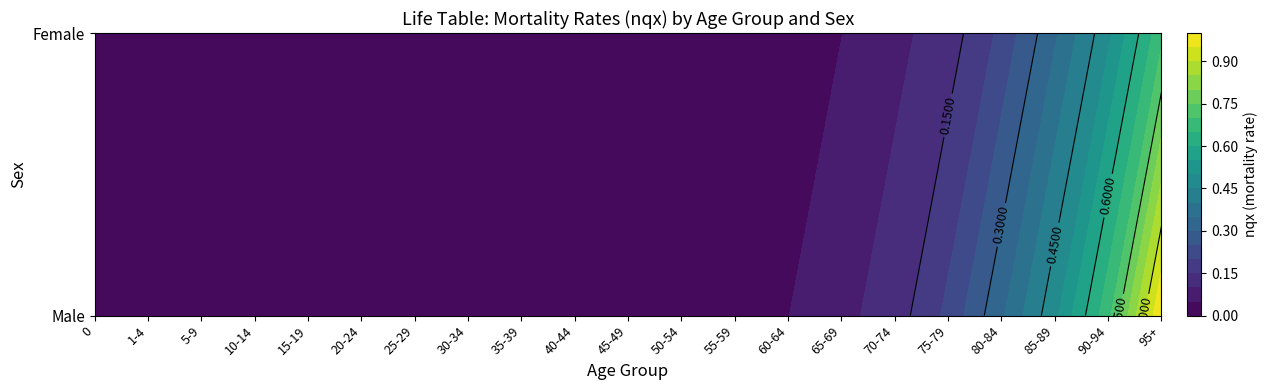

Reading left to right, extract all data points from this chart.

0: 0=0.0	1-4=0.0	5-9=0.0	10-14=0.0	15-19=0.0	20-24=0.0	25-29=0.0	30-34=0.0	35-39=0.0	40-44=0.0	45-49=0.0	50-54=0.0	55-59=0.0	60-64=0.0	65-69=0.1	70-74=0.1	75-79=0.2	80-84=0.3	85-89=0.5	90-94=0.7	95+=1.0
1: 0=0.0	1-4=0.0	5-9=0.0	10-14=0.0	15-19=0.0	20-24=0.0	25-29=0.0	30-34=0.0	35-39=0.0	40-44=0.0	45-49=0.0	50-54=0.0	55-59=0.0	60-64=0.0	65-69=0.0	70-74=0.1	75-79=0.1	80-84=0.2	85-89=0.3	90-94=0.5	95+=0.7